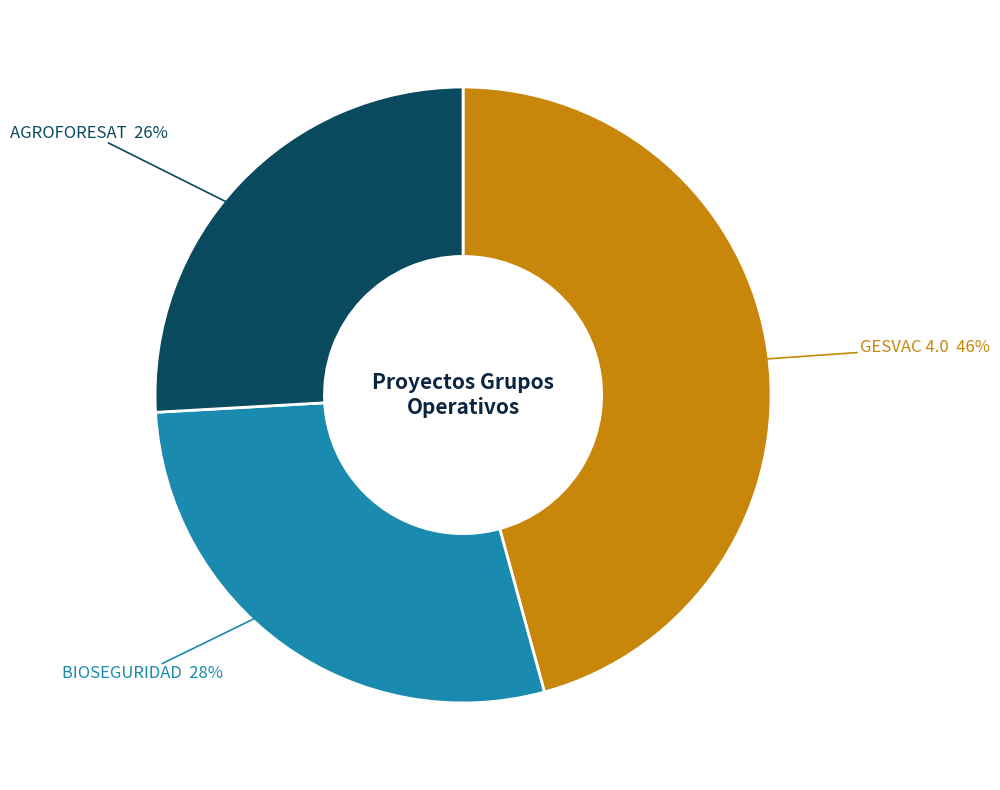

To the nearest percent, what is the difference between the largest and smallest slice percentages?

20%